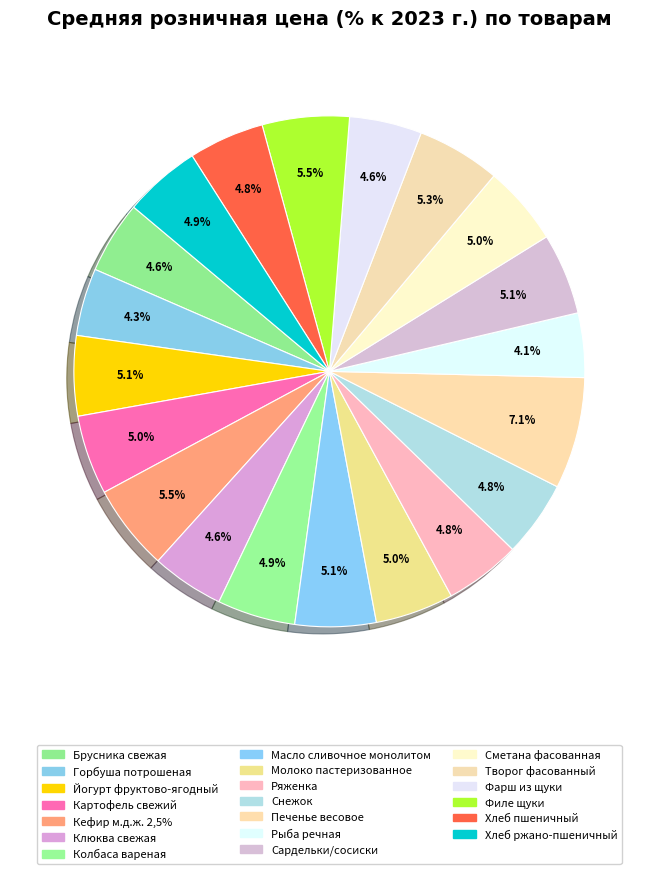

True or false: Хлеб пшеничный accounts for 5% of the total.

True